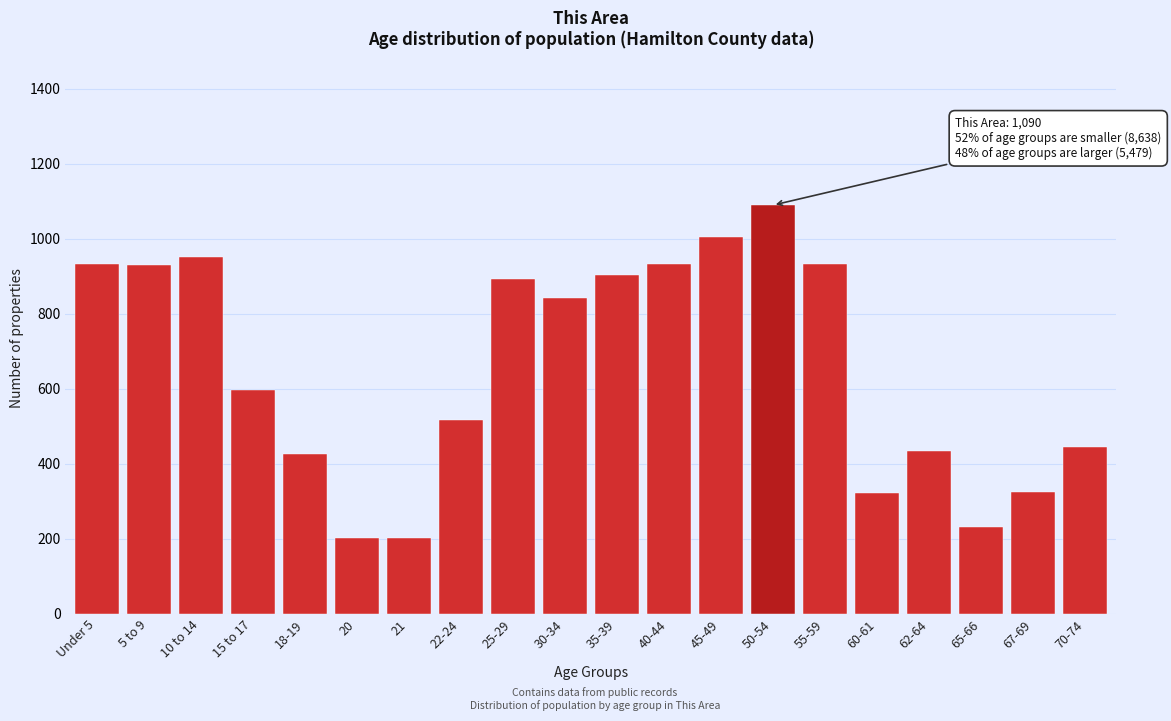

What is the value of the 12th bar from the left?

934